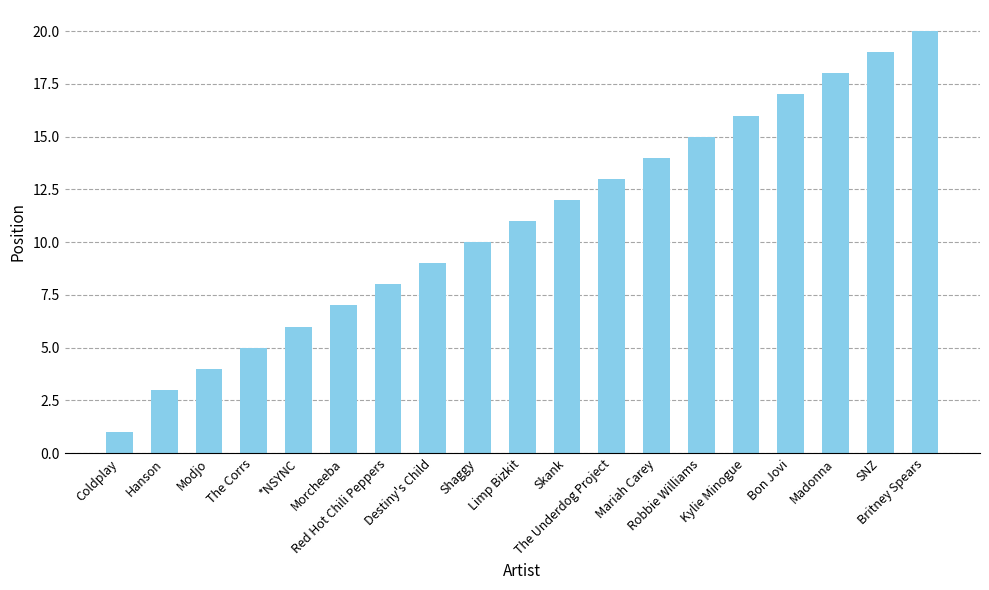

What is the greatest value displayed?

20